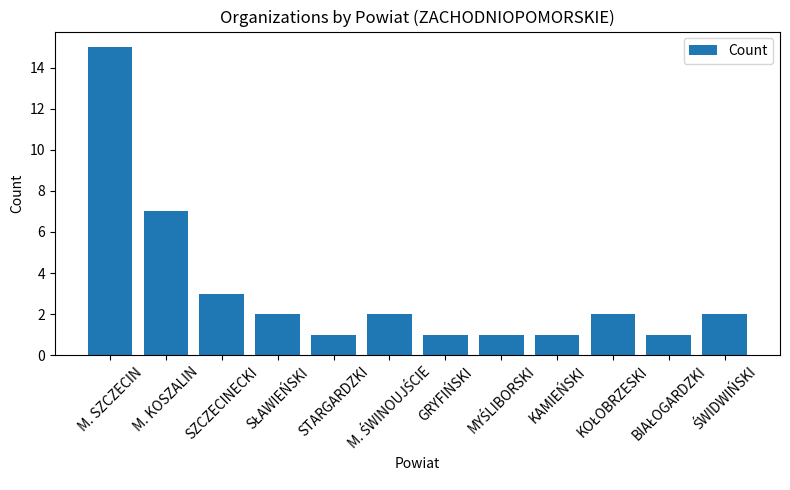

What is the ratio of the value at M. KOSZALIN to the value at M. SZCZECIN?

0.5